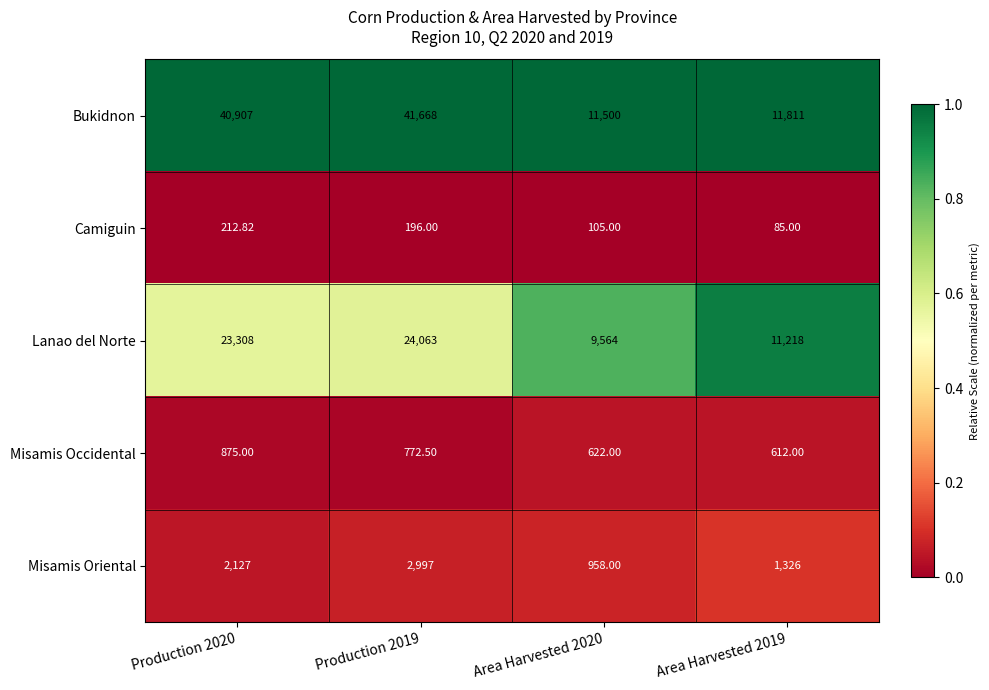

Which series has the largest total across all categories?

Bukidnon